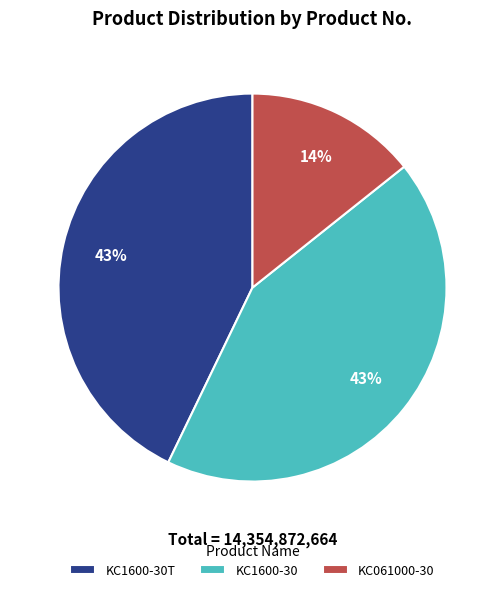

What is the smallest slice in the pie chart?

KC061000-30